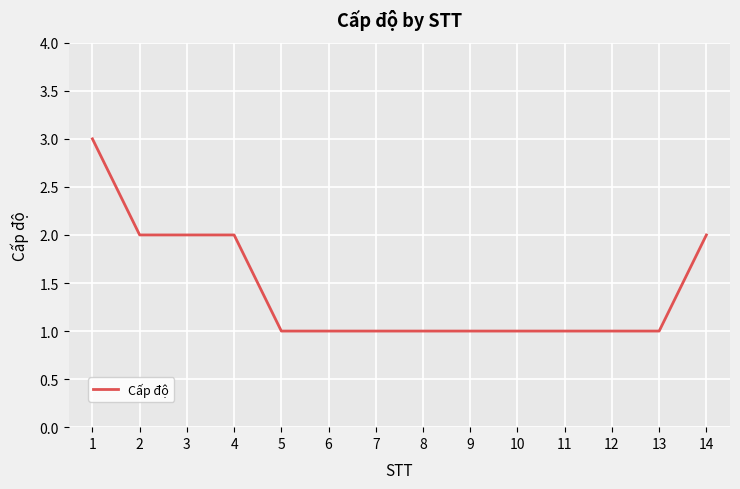

What is the greatest value displayed?

3